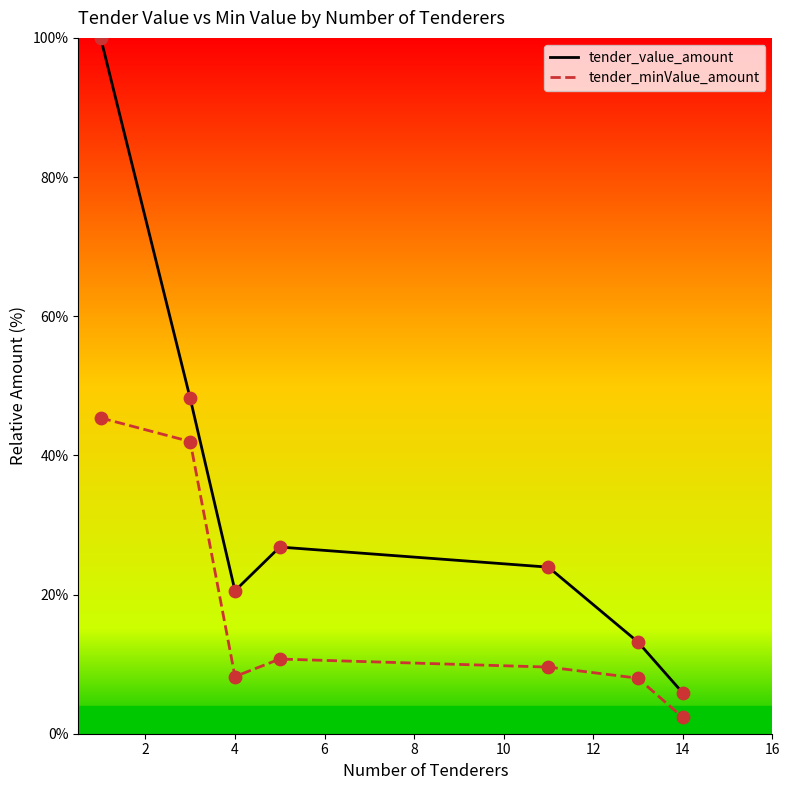

What are all the series names shown in the legend?

tender_value_amount, tender_minValue_amount